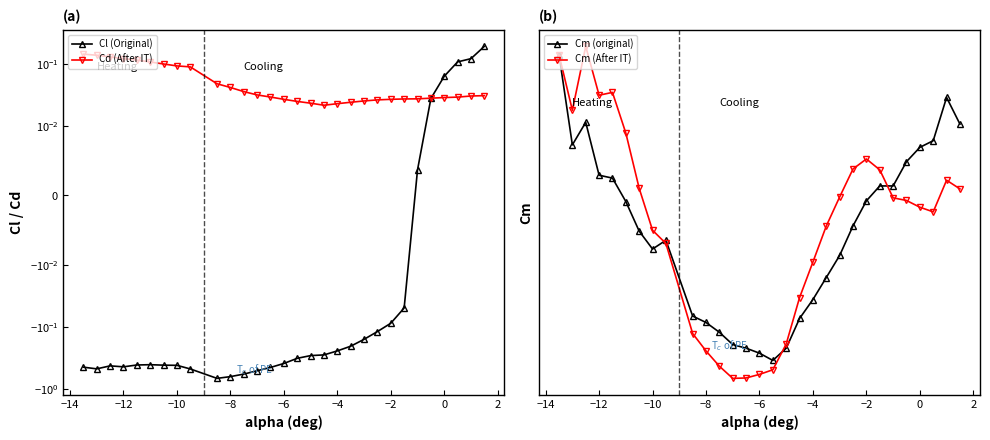

How many negative values does the Cl (Original) series have?

24